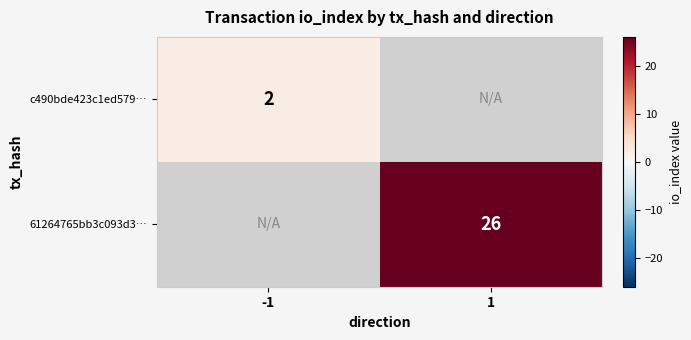

True or false: c490bde423c1ed579… has a value of 1 at -1.

False